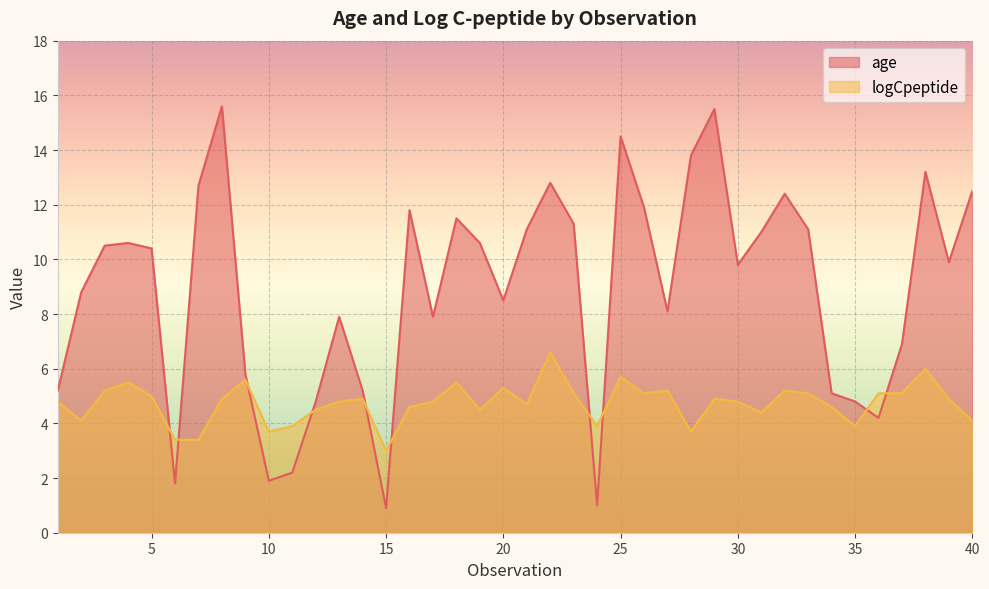

What are all the series names shown in the legend?

age, logCpeptide